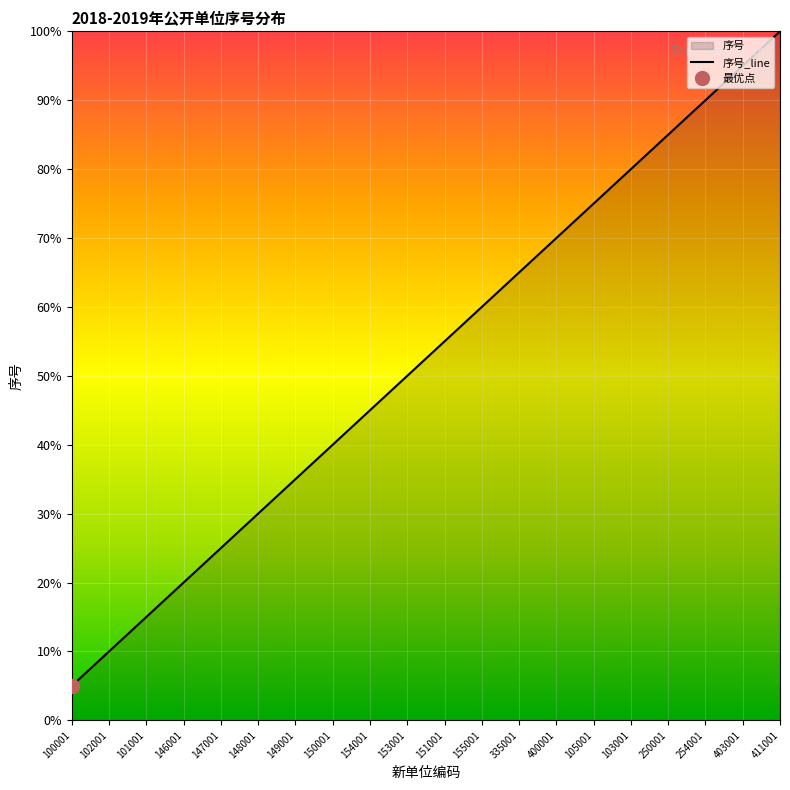

Does the chart display data point markers on the line(s)?

No